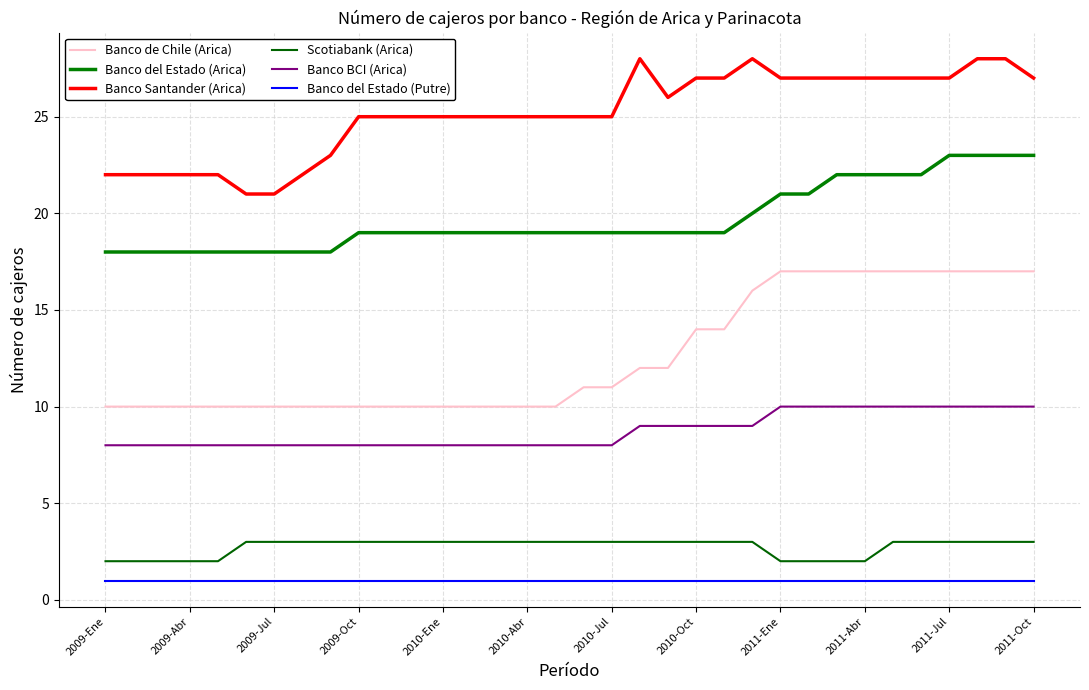

Is this an area chart (filled region under the line)?

No